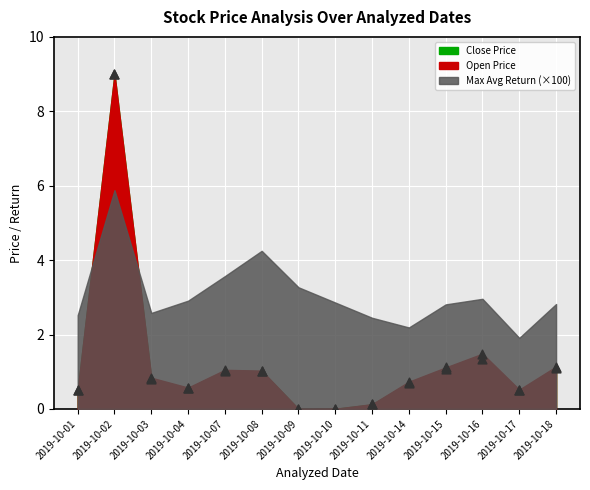

Which series has the widest spread of Y values?

Open Price